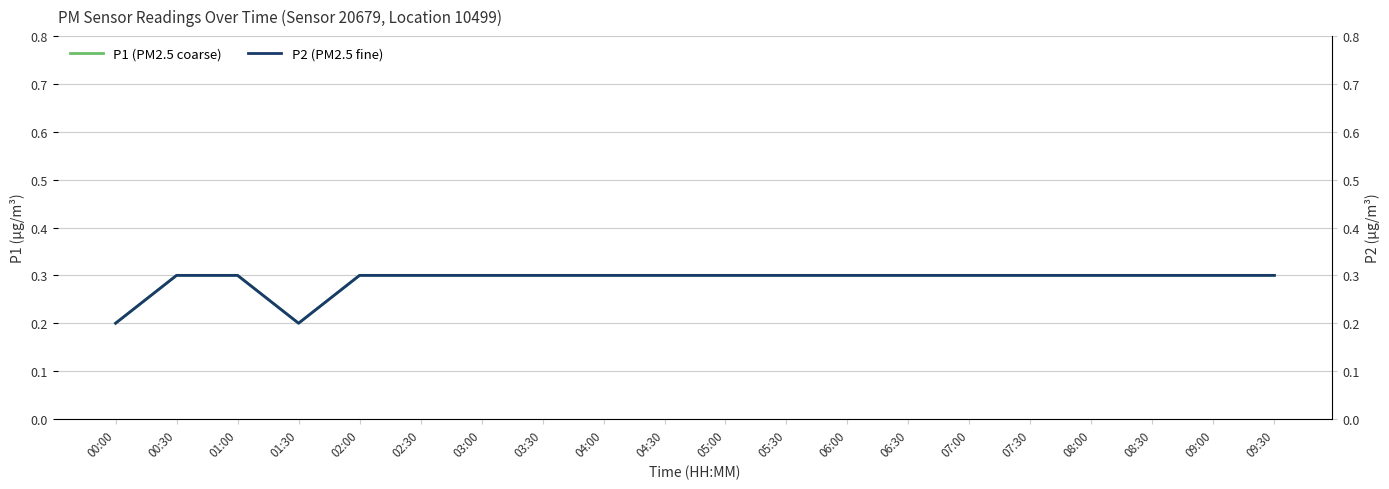

What is the difference between the second highest and second lowest values in the P1 (PM2.5 coarse) series?

0.1